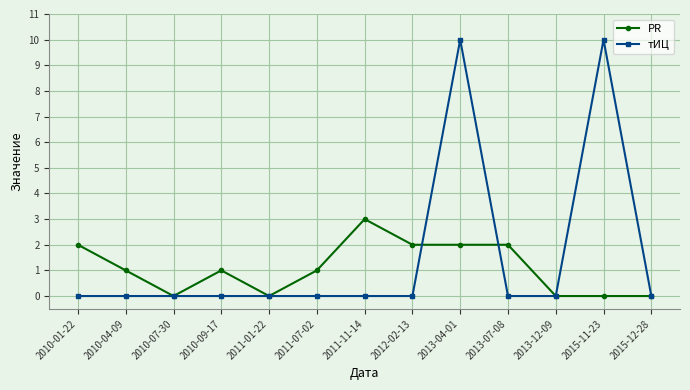

Where is the first local minimum for PR?

2010-07-30